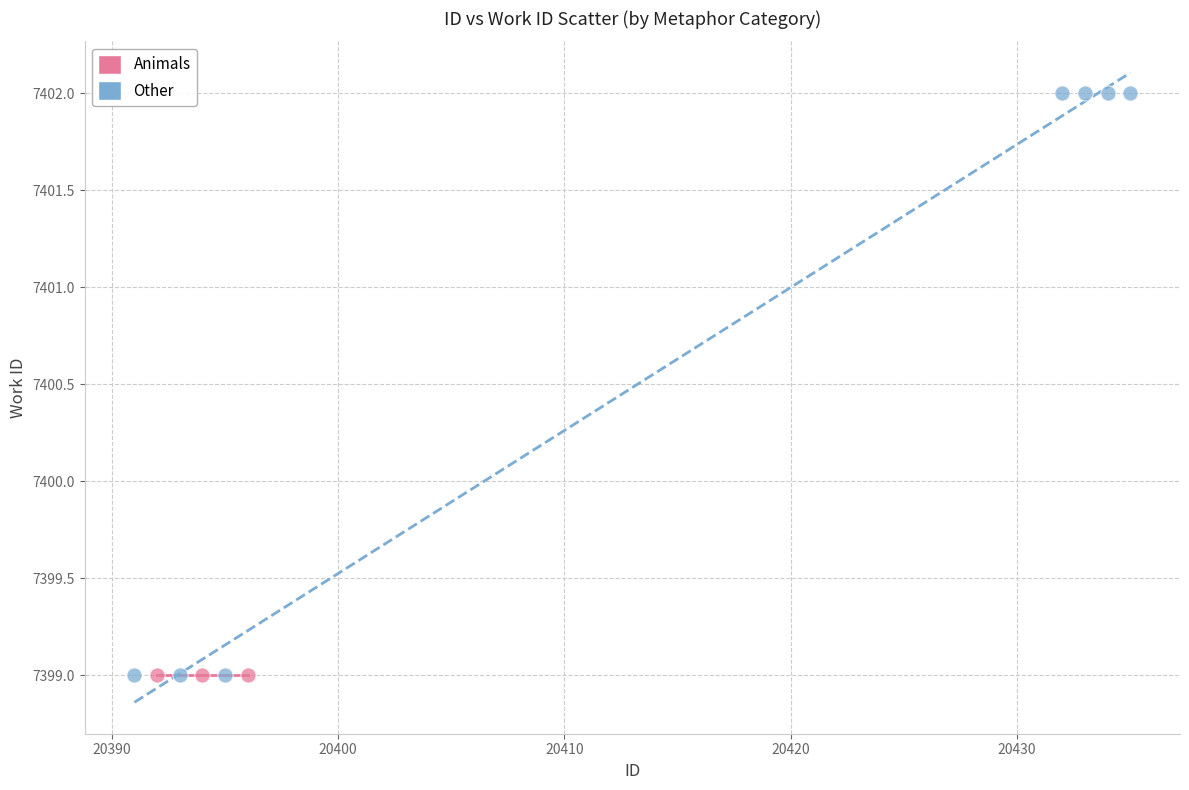

Which series contains the highest Y value?

Other